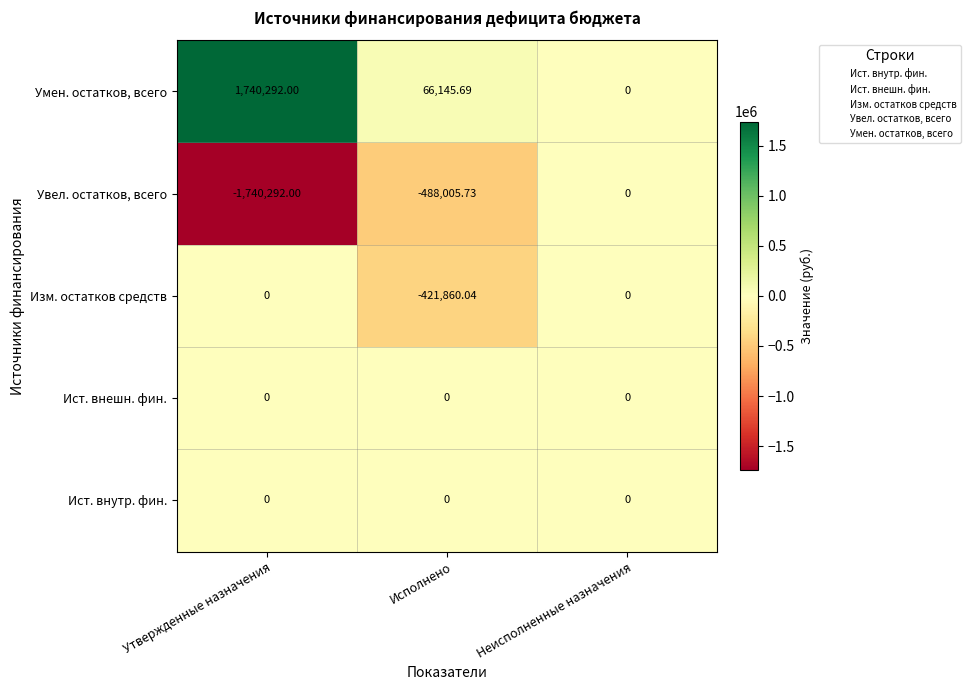

Which series has the largest total across all categories?

Умен. остатков, всего